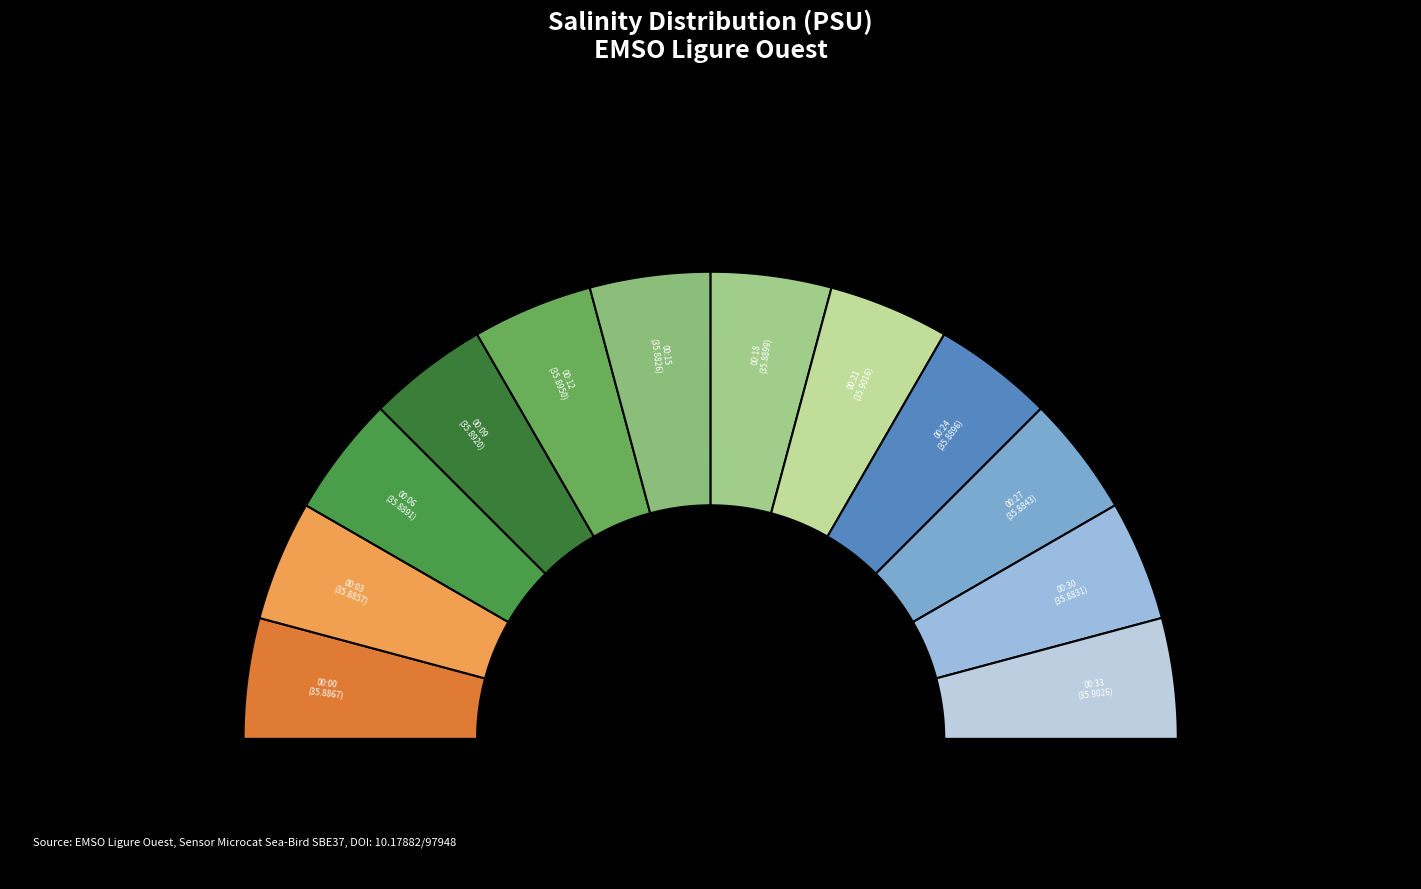

To the nearest percent, what is the combined percentage of 00:03 and 00:24?

17%